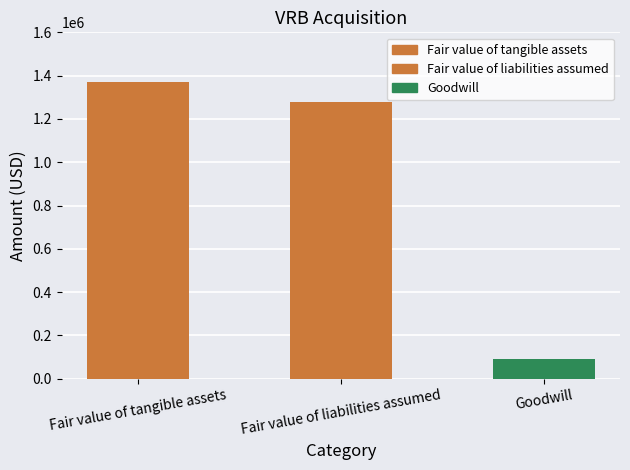

What is the difference between the values at Fair value of liabilities assumed and Fair value of tangible assets?

90000